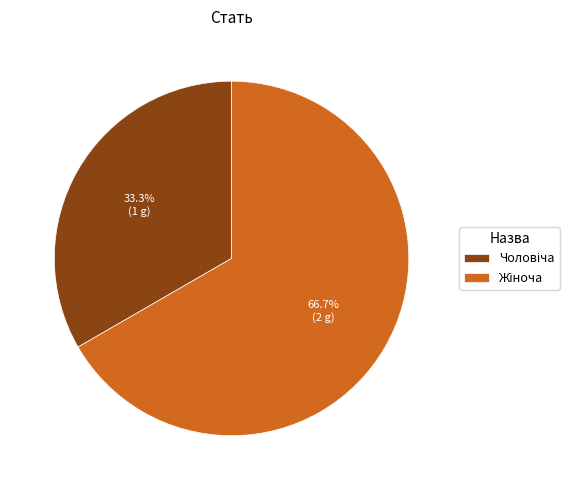

How many slices are in this pie chart?

2